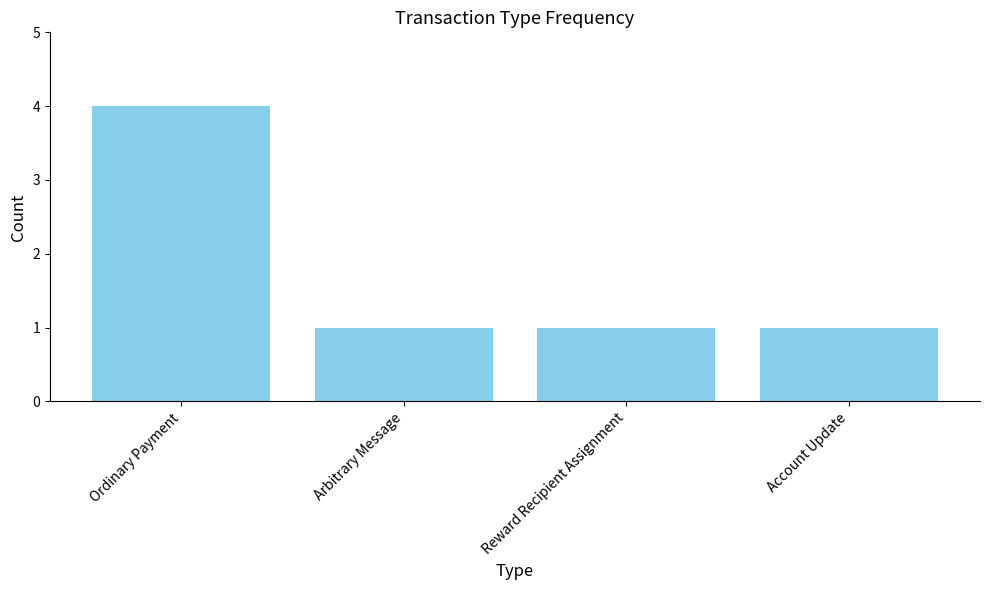

Is it true that the value at Ordinary Payment is 4?

True